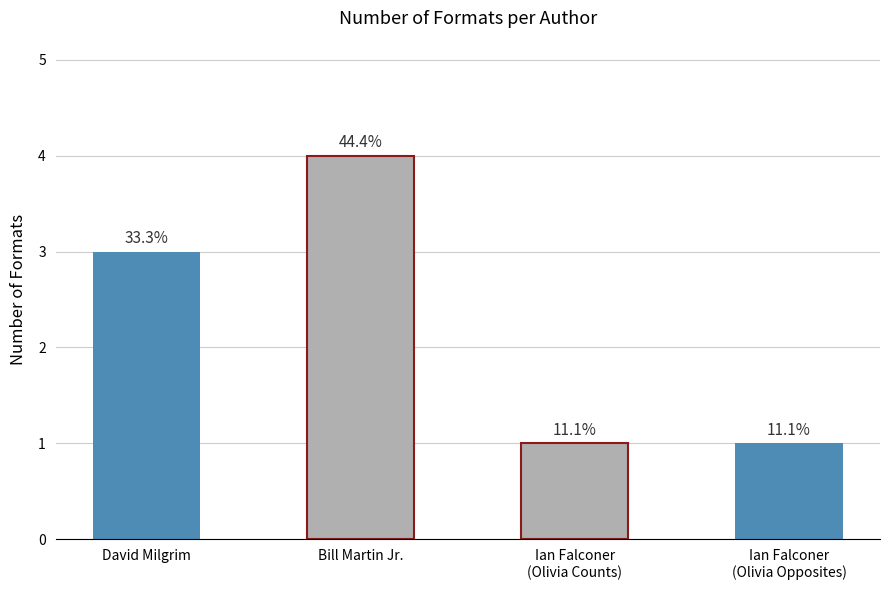

What is the value of the 1st bar from the left?

3